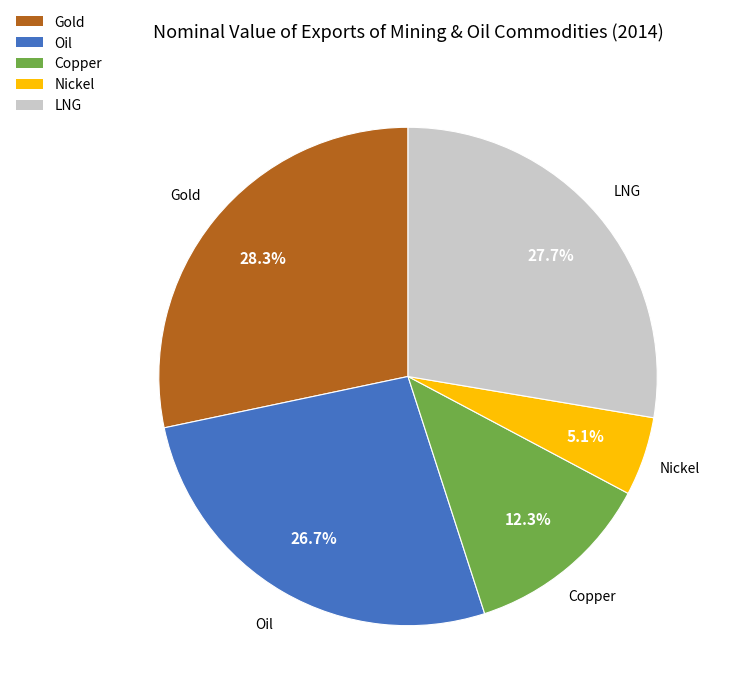

Is there a majority slice in this chart?

No